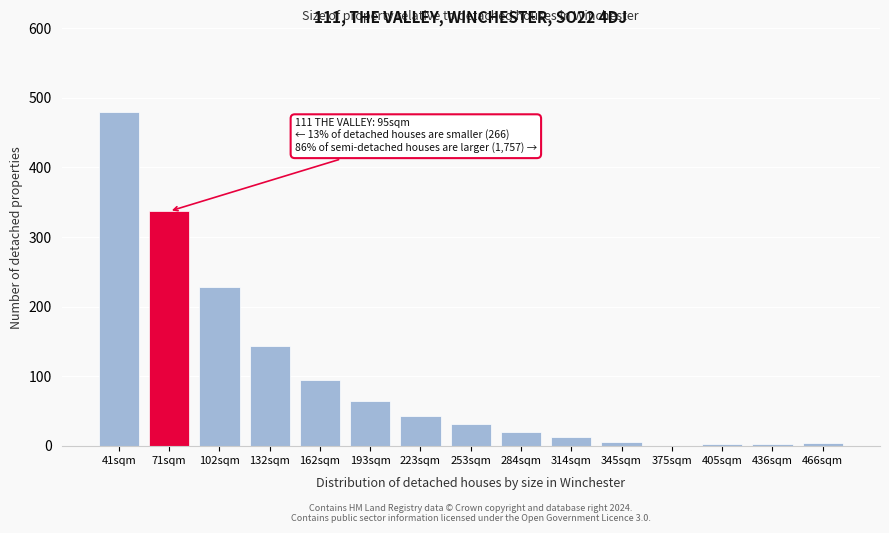

What is the sum of all values?

1468